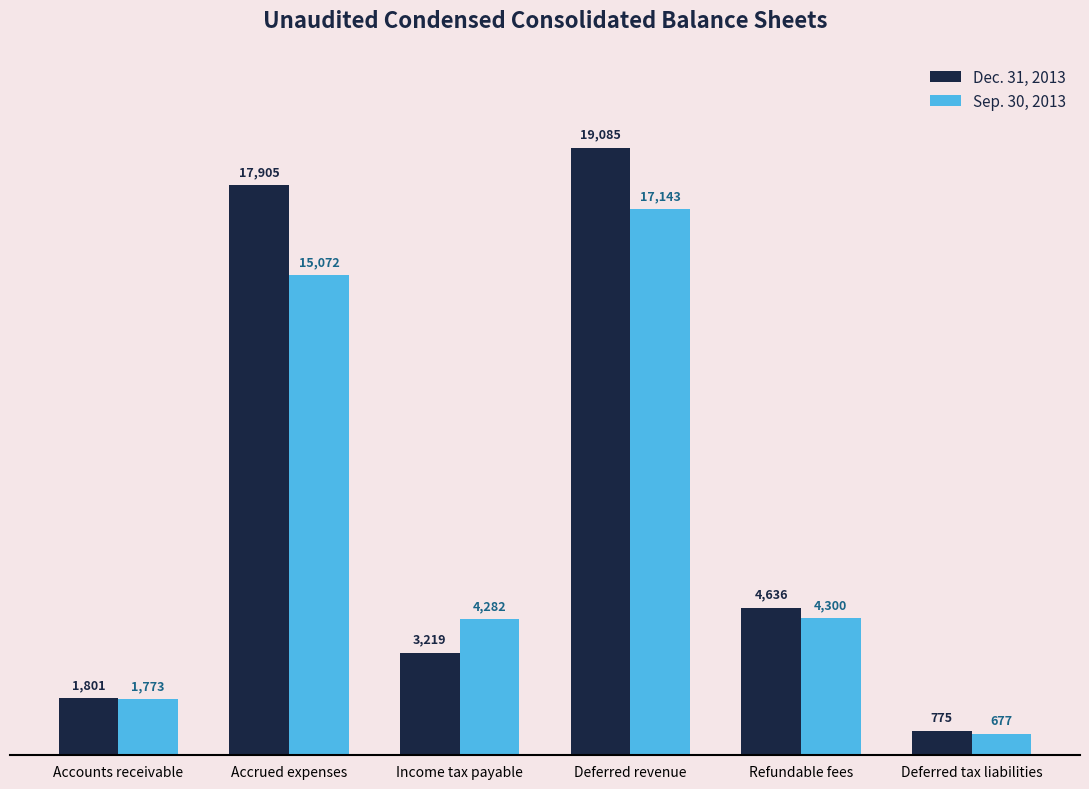

At which category is the sum across all series the highest?

Deferred revenue